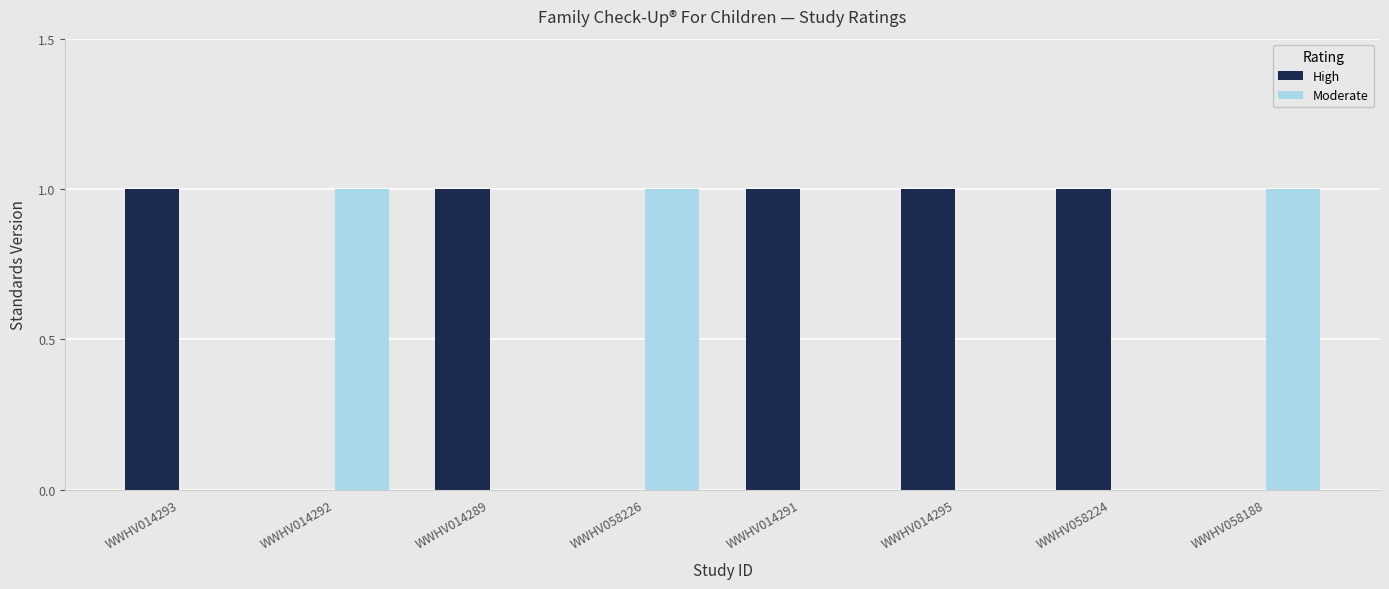

Count the number of data series in this chart.

2